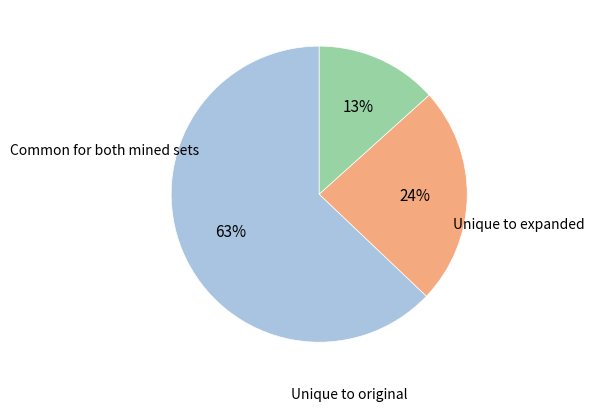

To the nearest percent, what is the difference between the largest and smallest slice percentages?

50%